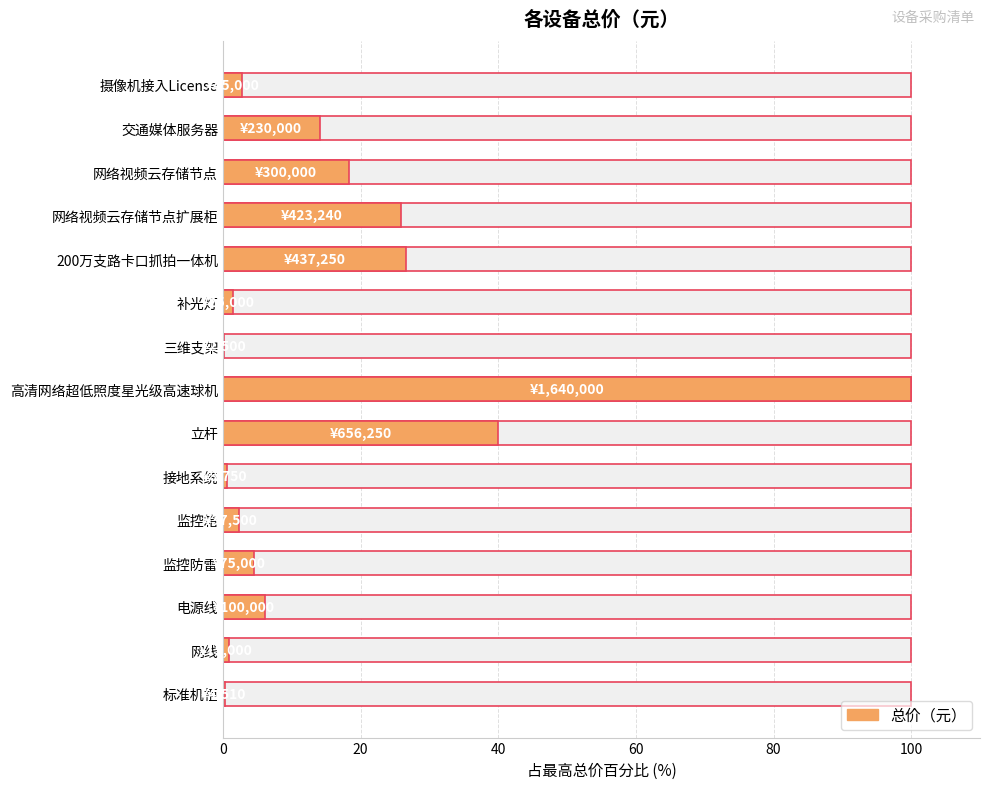

The chart shows a value of 41.6 at 200万支路卡口抓拍一体机. True or false?

False